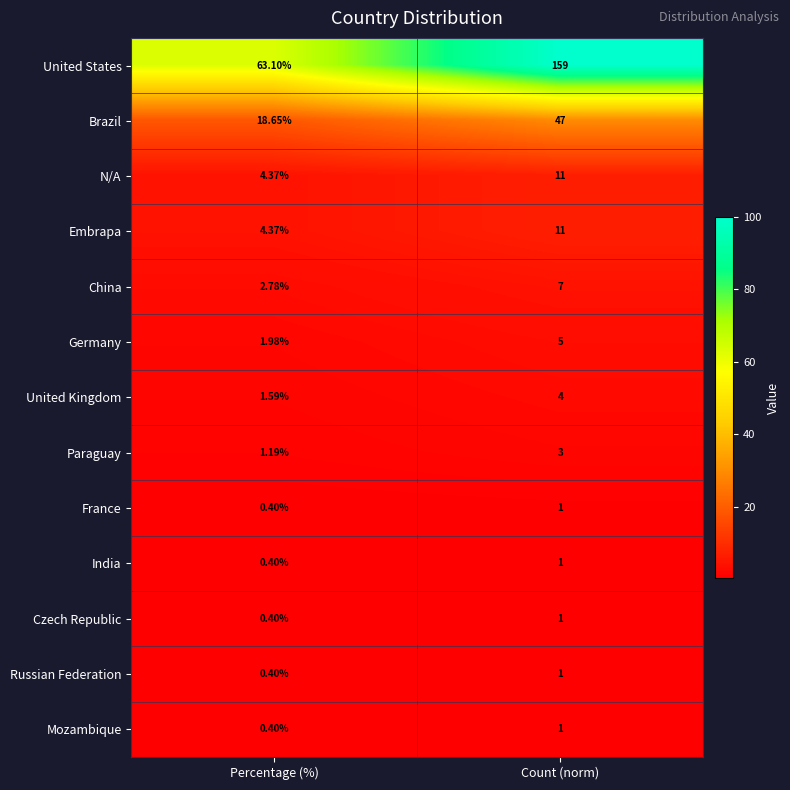

Which series has the largest range (max minus min)?

United States